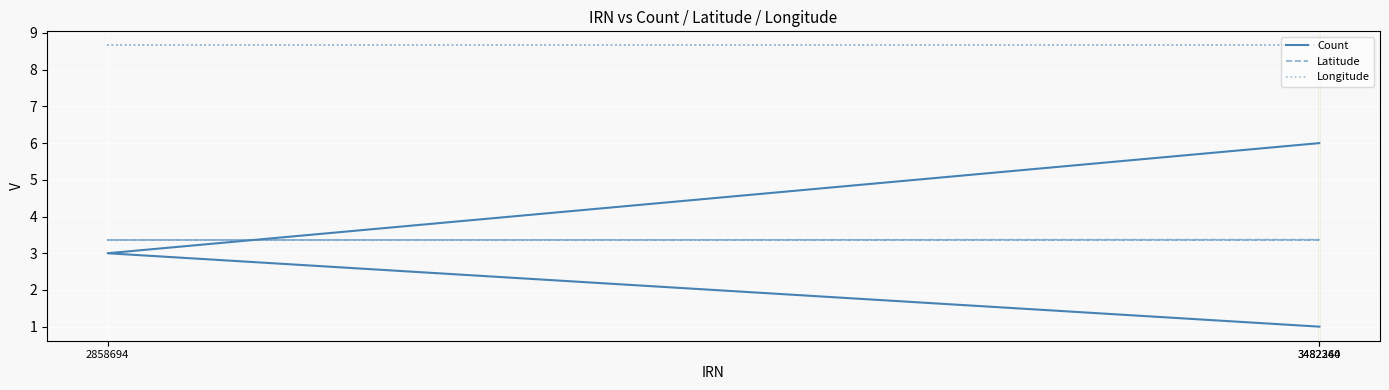

At which category is the sum across all series the highest?

3482260